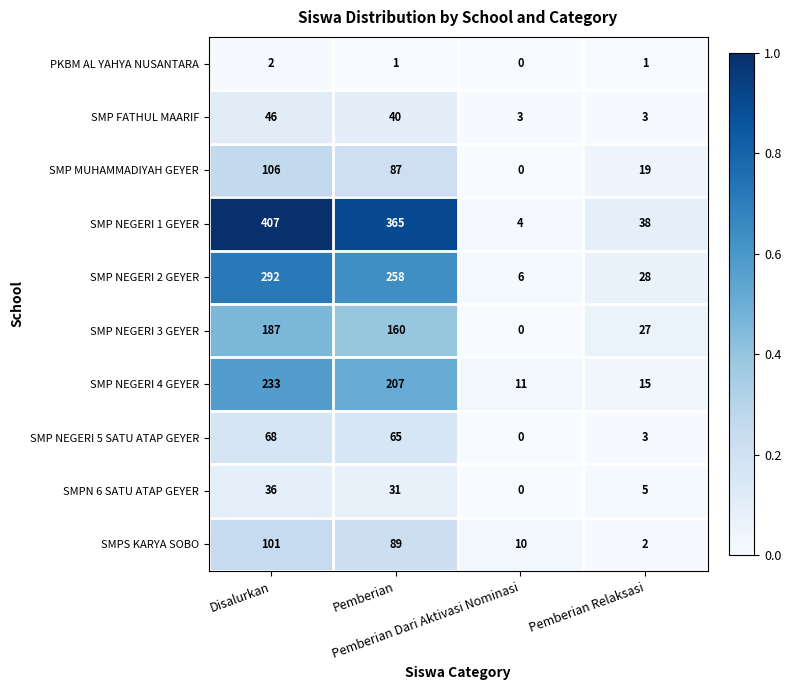

List the series in order of their peak value, lowest first.

PKBM AL YAHYA NUSANTARA, SMPN 6 SATU ATAP GEYER, SMP FATHUL MAARIF, SMP NEGERI 5 SATU ATAP GEYER, SMPS KARYA SOBO, SMP MUHAMMADIYAH GEYER, SMP NEGERI 3 GEYER, SMP NEGERI 4 GEYER, SMP NEGERI 2 GEYER, SMP NEGERI 1 GEYER